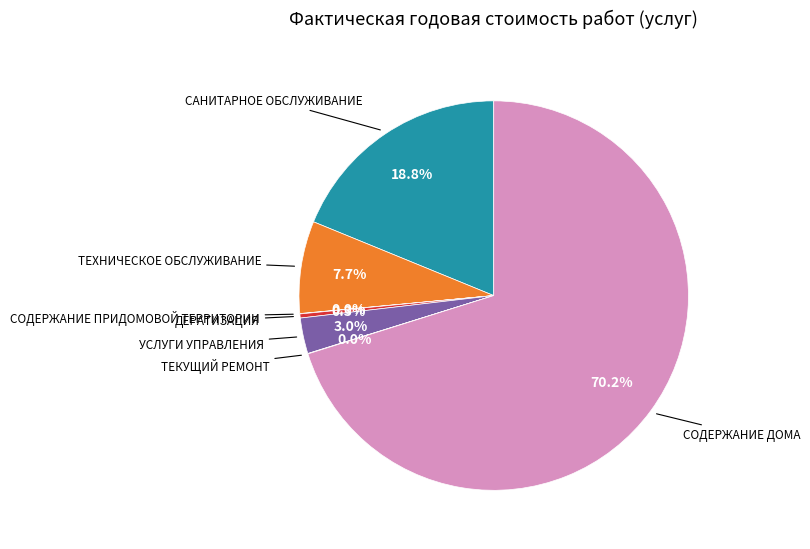

Does any single category account for the majority?

Yes